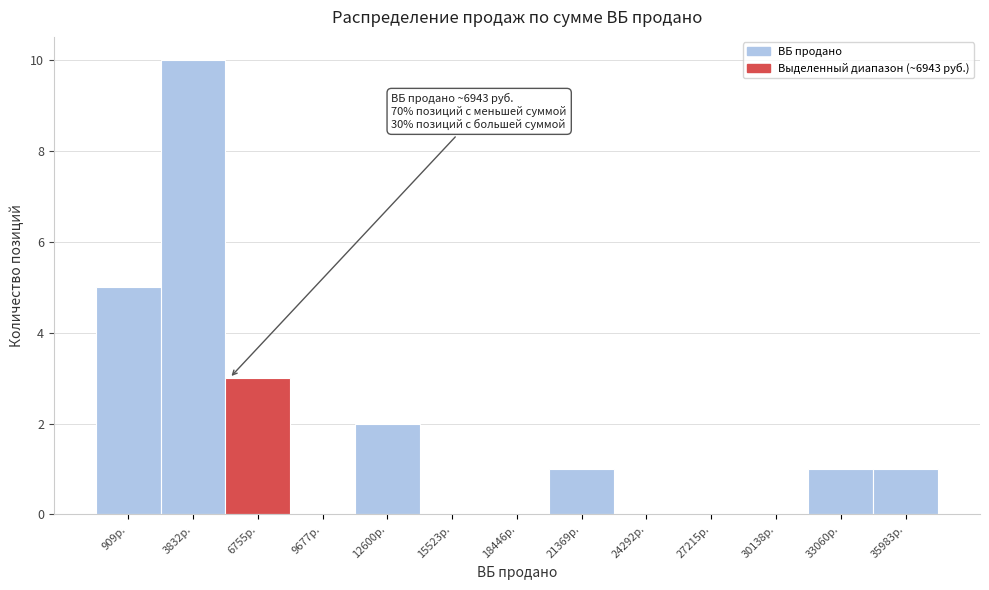

Reading left to right, list all the values displayed in this chart.

909р.=5	3832р.=10	6755р.=3	9677р.=0	12600р.=2	15523р.=0	18446р.=0	21369р.=1	24292р.=0	27215р.=0	30138р.=0	33060р.=1	35983р.=1